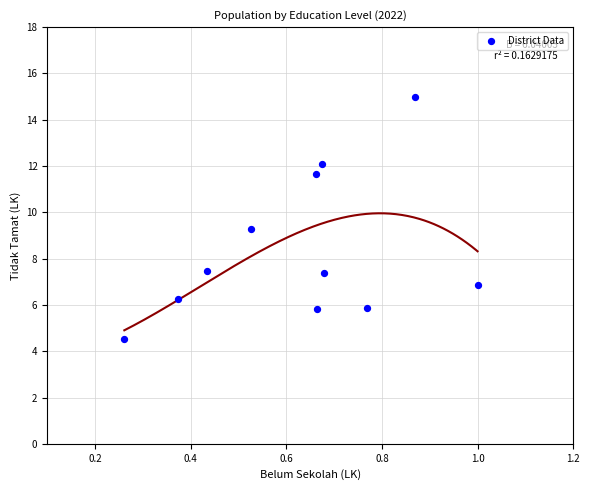

What is the range of Y values (max minus min)?

10.5